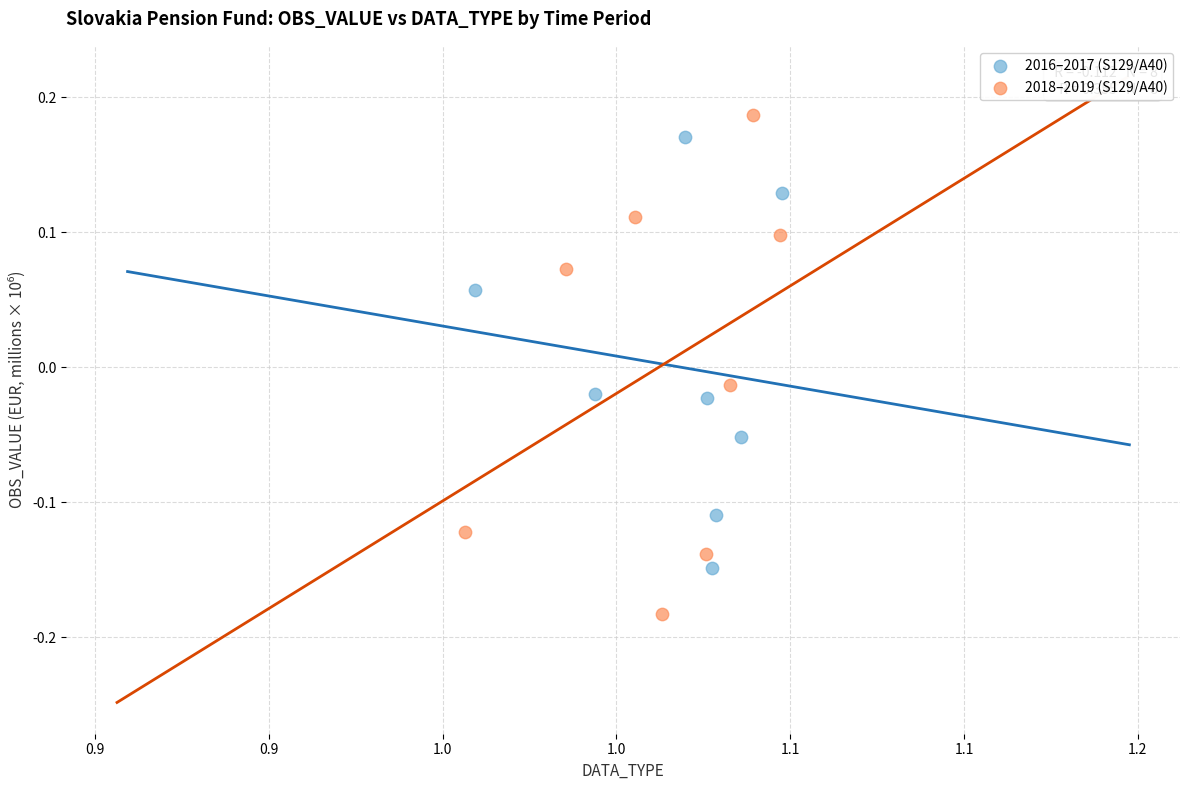

Which series contains the lowest Y value?

2018–2019 (S129/A40)